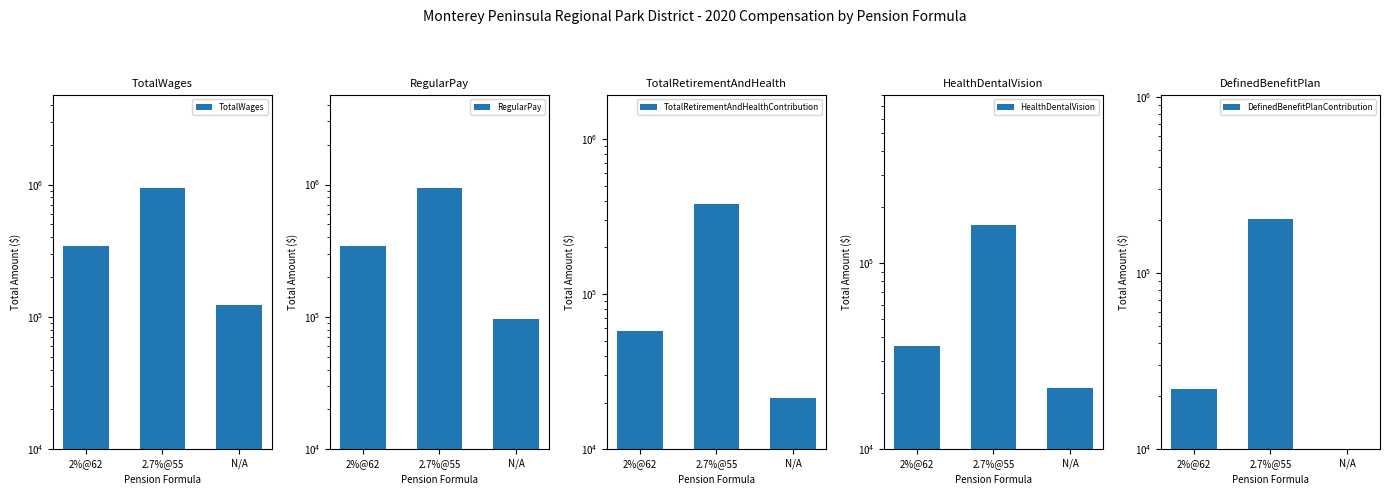

What is the sum of the HealthDentalVision values at 2.7%@55 and 2%@62?

196185